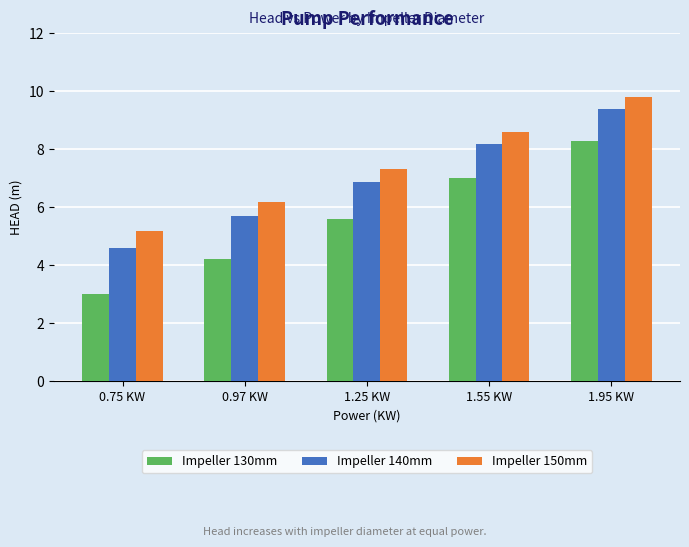

Which series has the widest spread of values?

Impeller 130mm